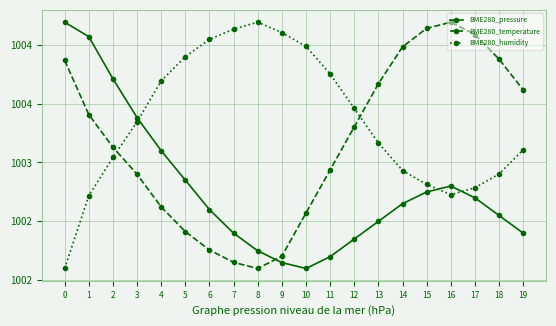

How many intersections are there between BME280_temperature and BME280_humidity?

2